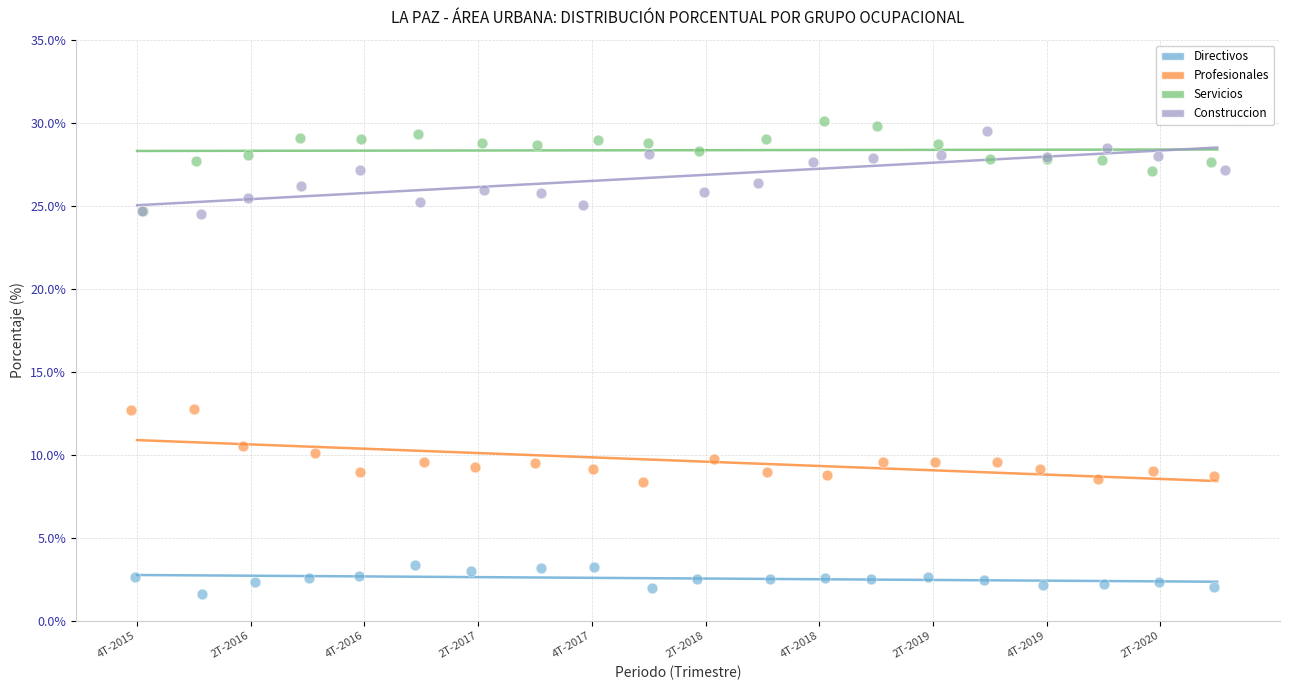

Which series contains the lowest Y value?

Directivos